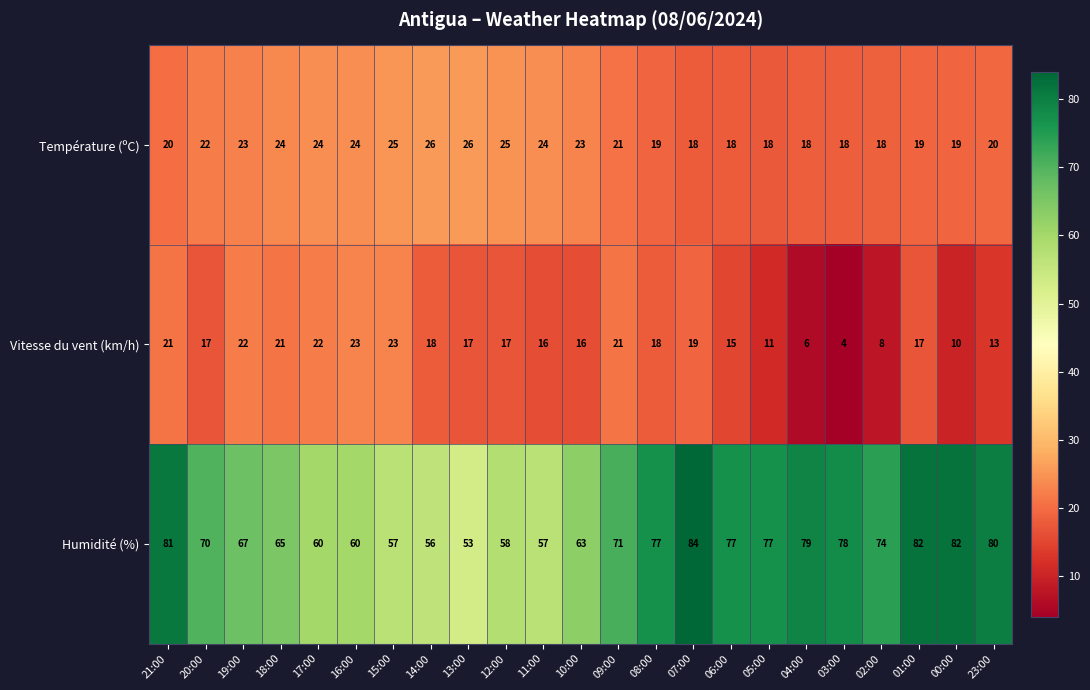

Where does the Température (ºC) series first go above 21?

20:00